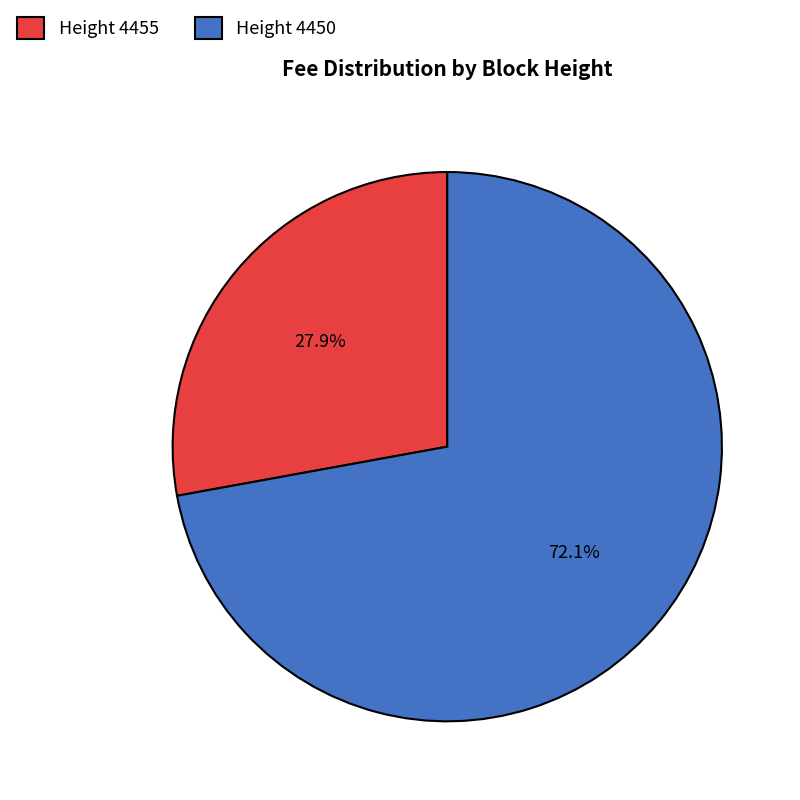

Which category has the smallest portion of the pie?

Height 4455